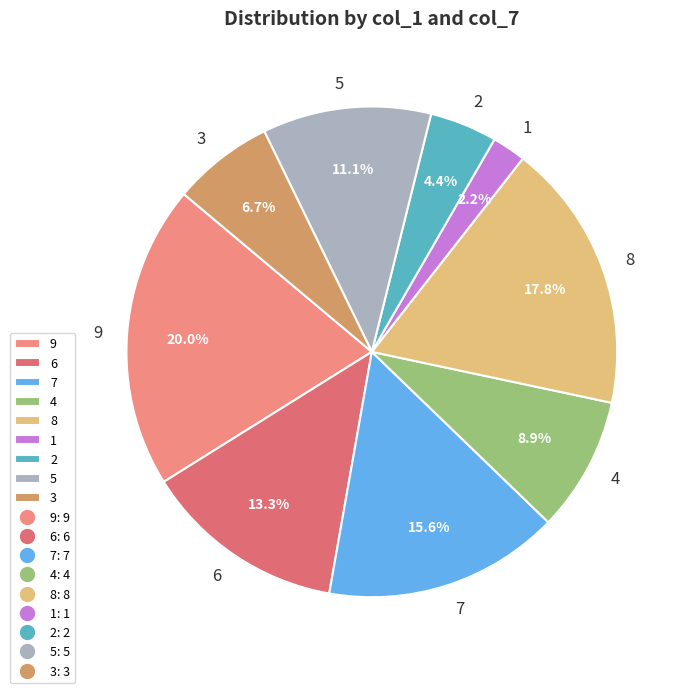

Which category has the smallest portion of the pie?

1